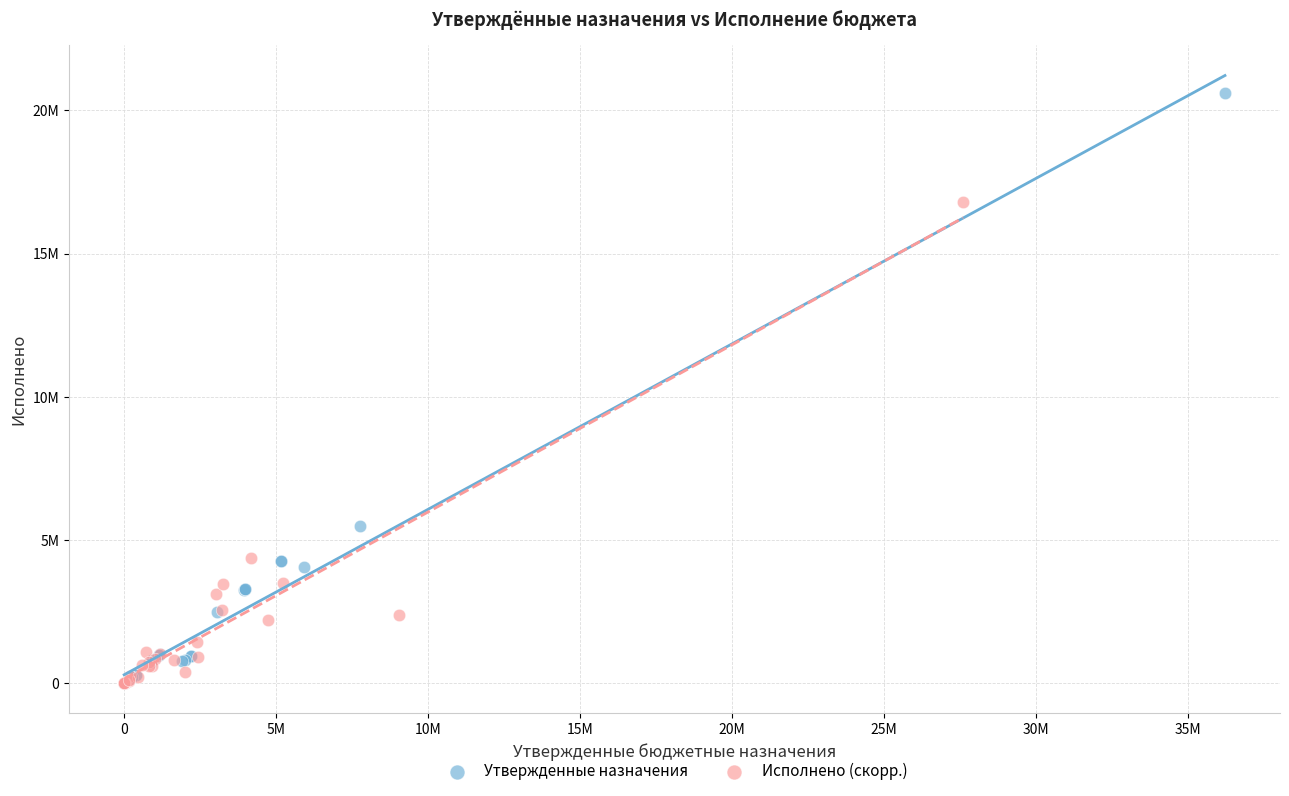

What are all the series names shown in the legend?

Утвержденные назначения, Исполнено (скорр.)